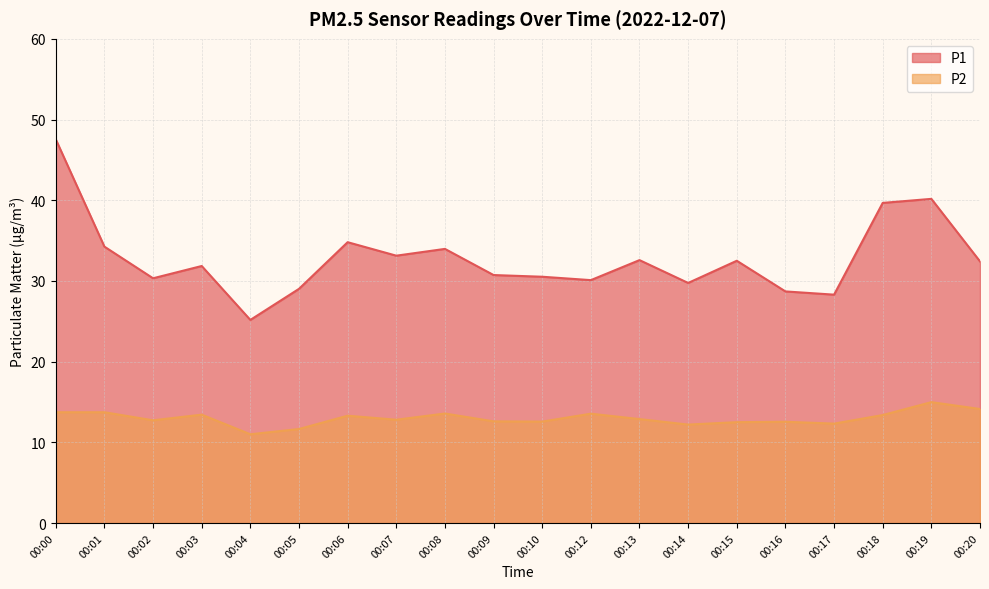

What is the value of the P1 point at the 17th from the left?

28.3